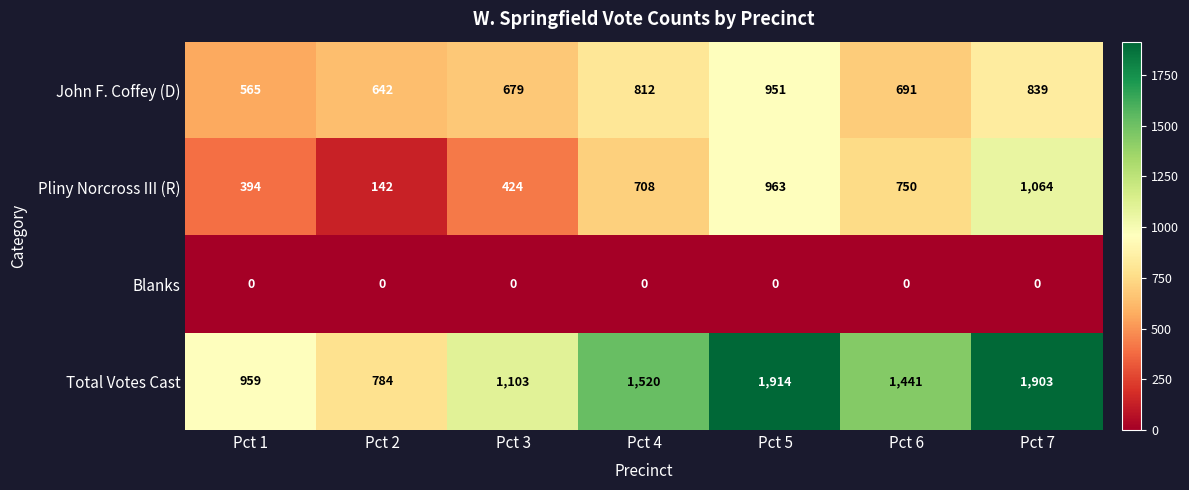

At which category does the chart reach its peak across all series?

Pct 5